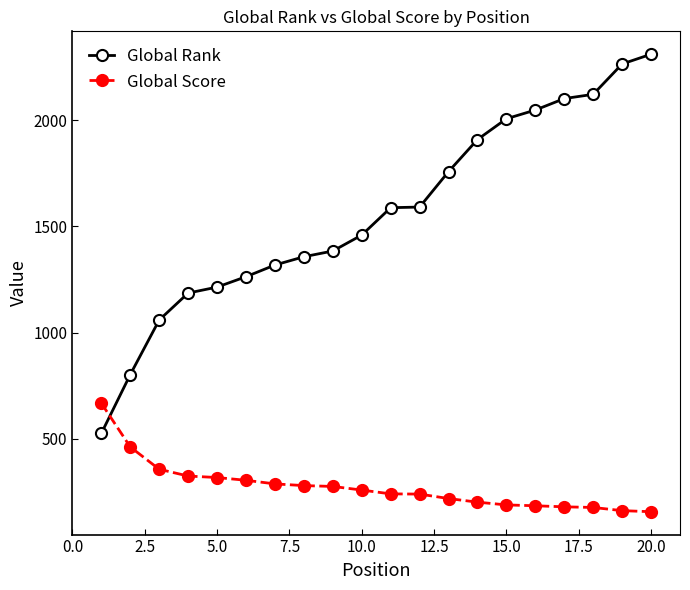

True or false: Global Rank and Global Score intersect in this chart.

True